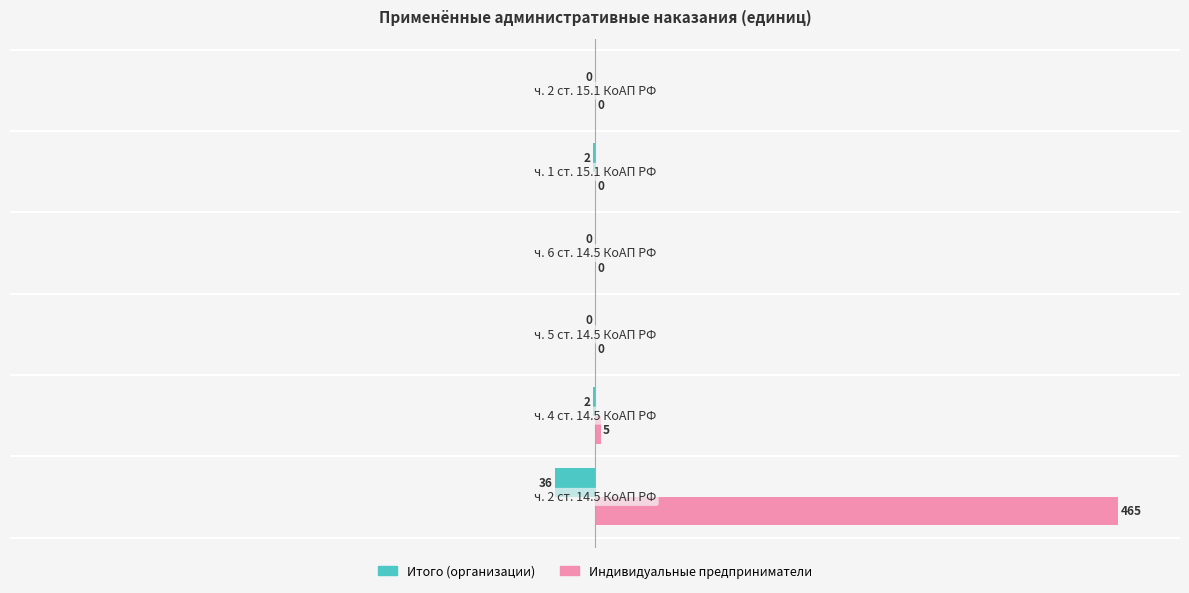

What is the greatest value displayed?

465